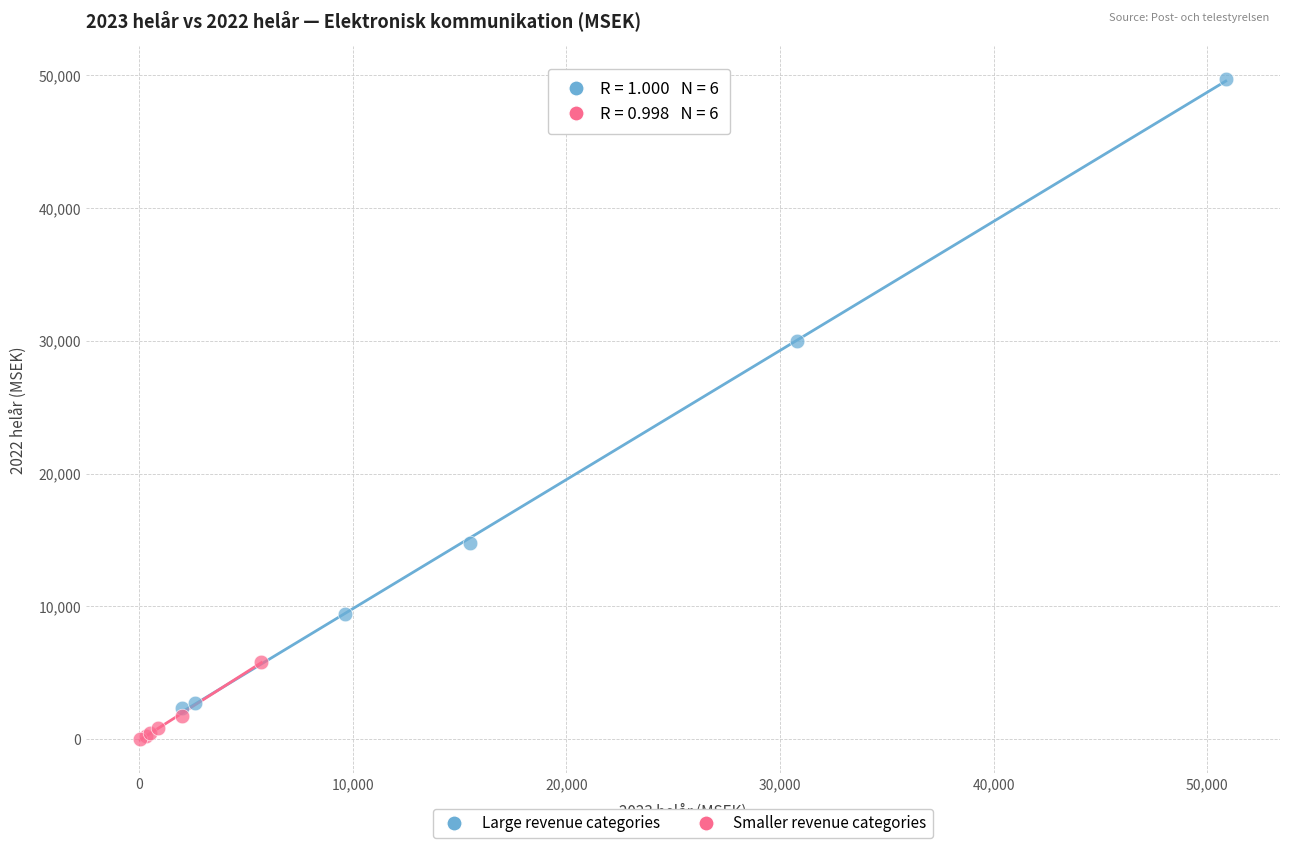

Which series reaches the maximum Y coordinate?

Large revenue categories